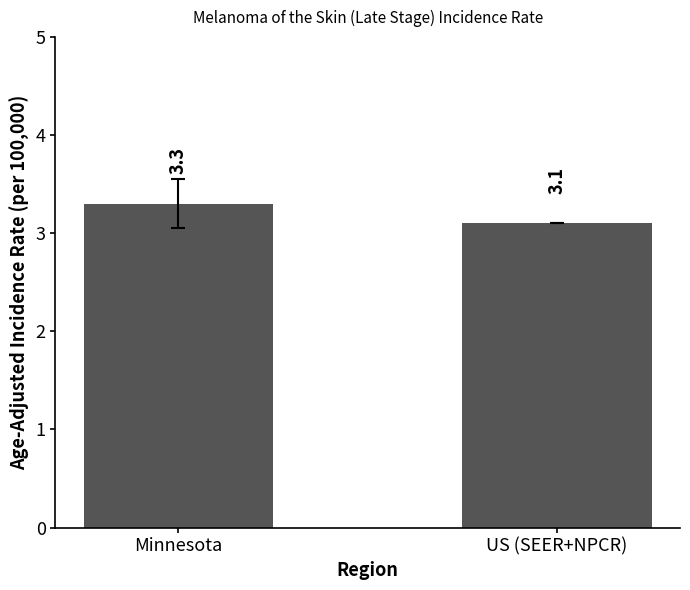

Approximately how many times larger is the value at Minnesota compared to US (SEER+NPCR)?

1.1